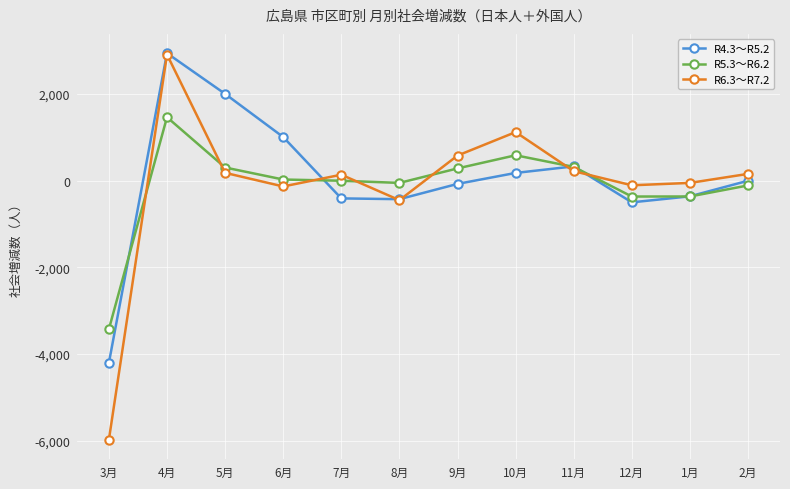

True or false: R6.3～R7.2 has a value of 154 at 2月.

True